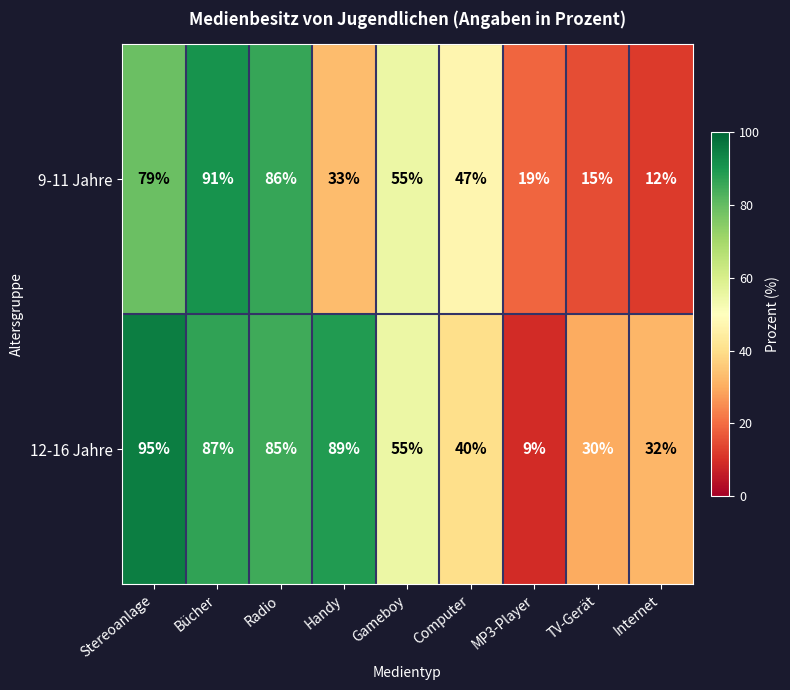

Where does the 12-16 Jahre series first go above 55?

Stereoanlage